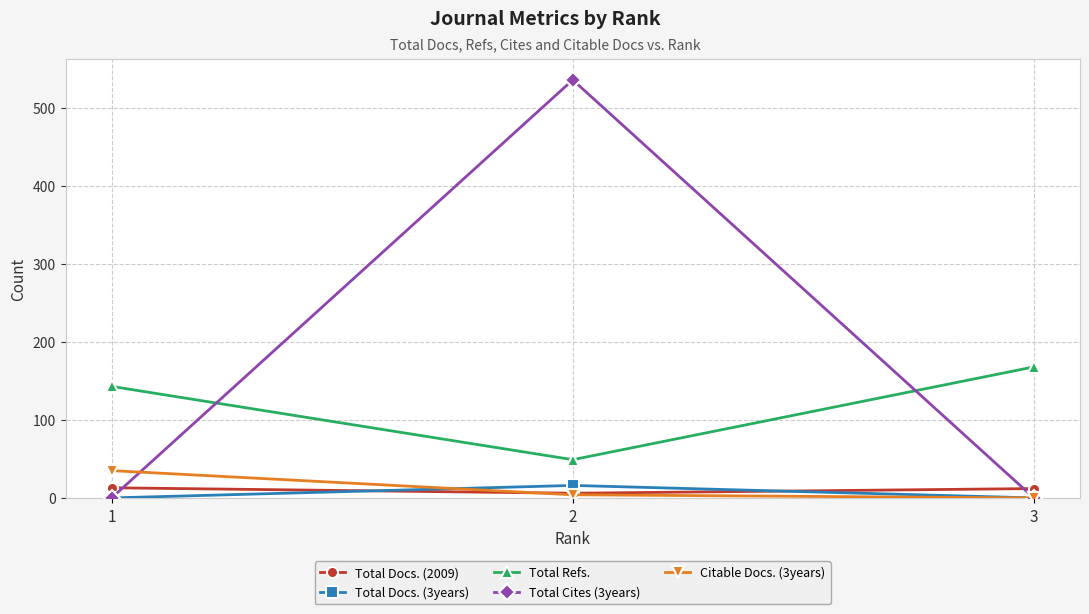

Is the value of Total Cites (3years) at 3 greater than the value of Total Docs. (3years) at 2?

No